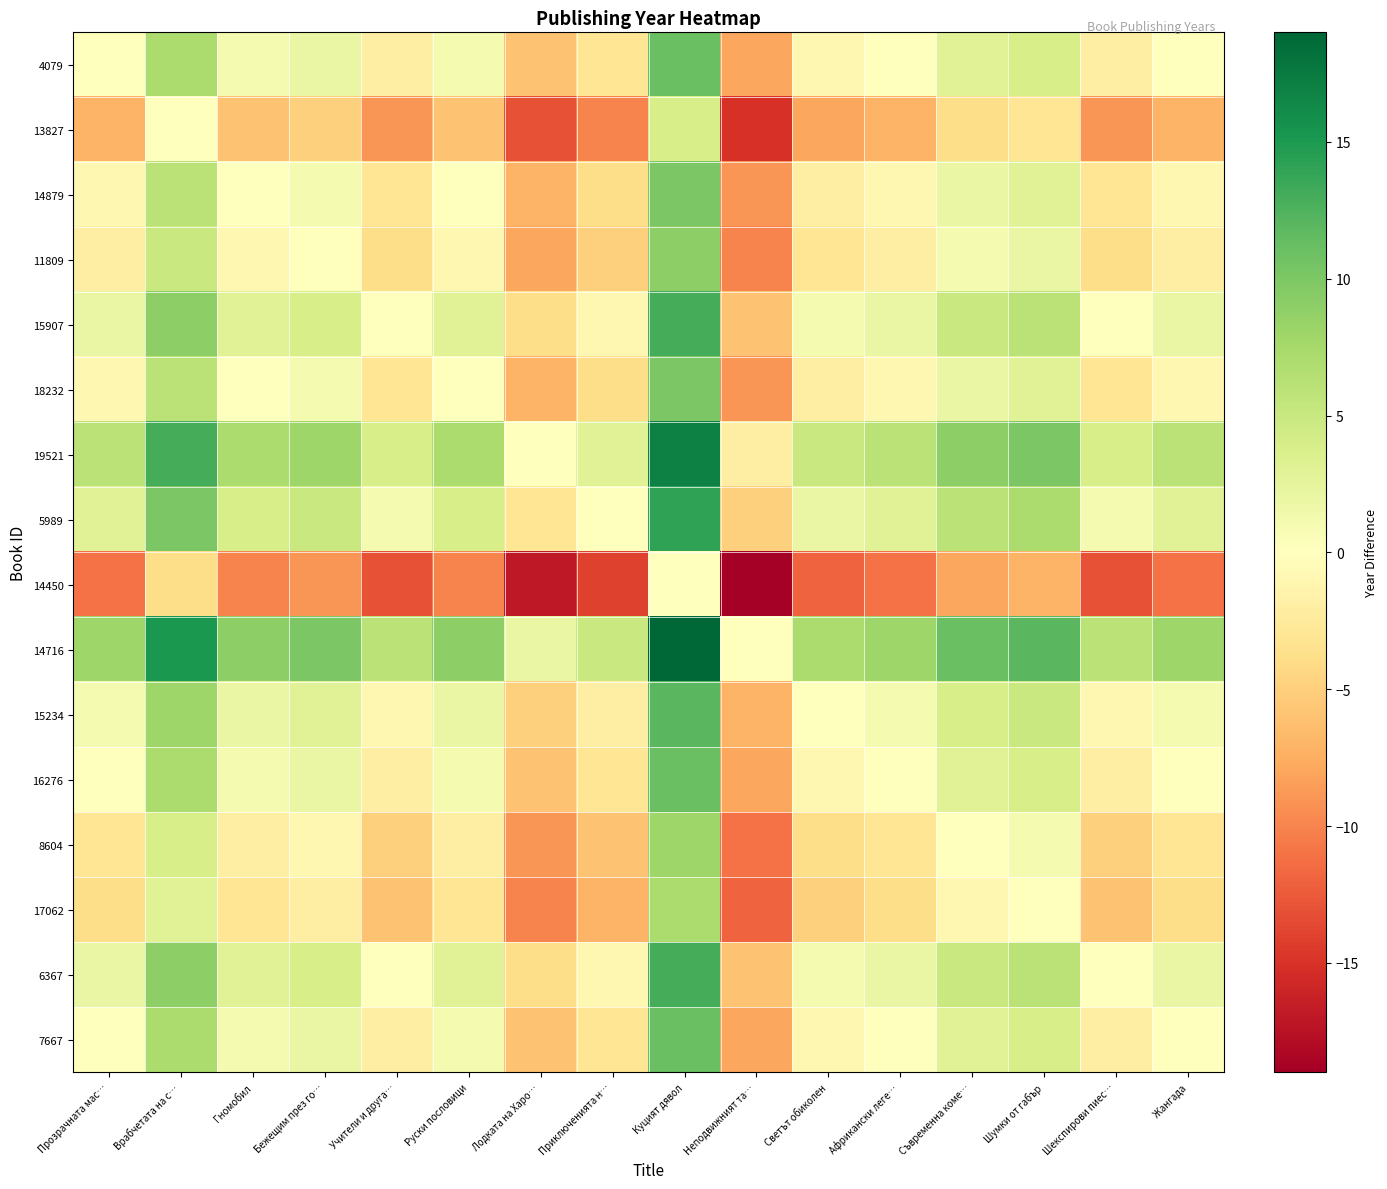

At which category is the sum across all series the highest?

Куцият дявол